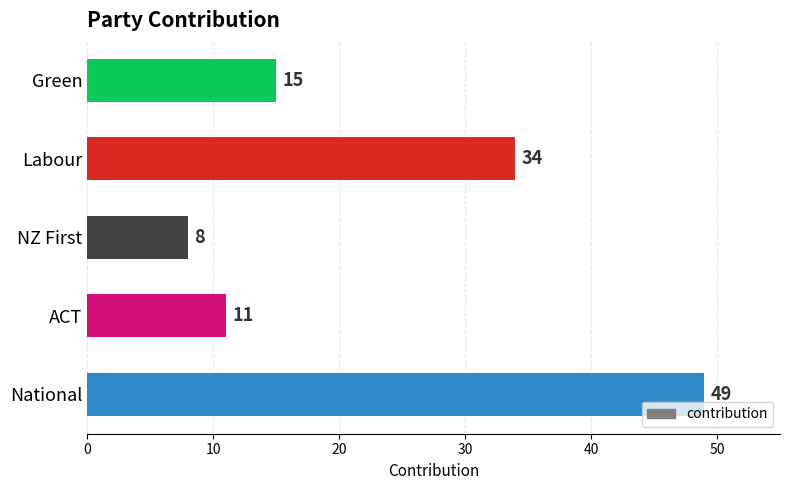

Rank the categories by value from highest to lowest.

National, Labour, Green, ACT, NZ First